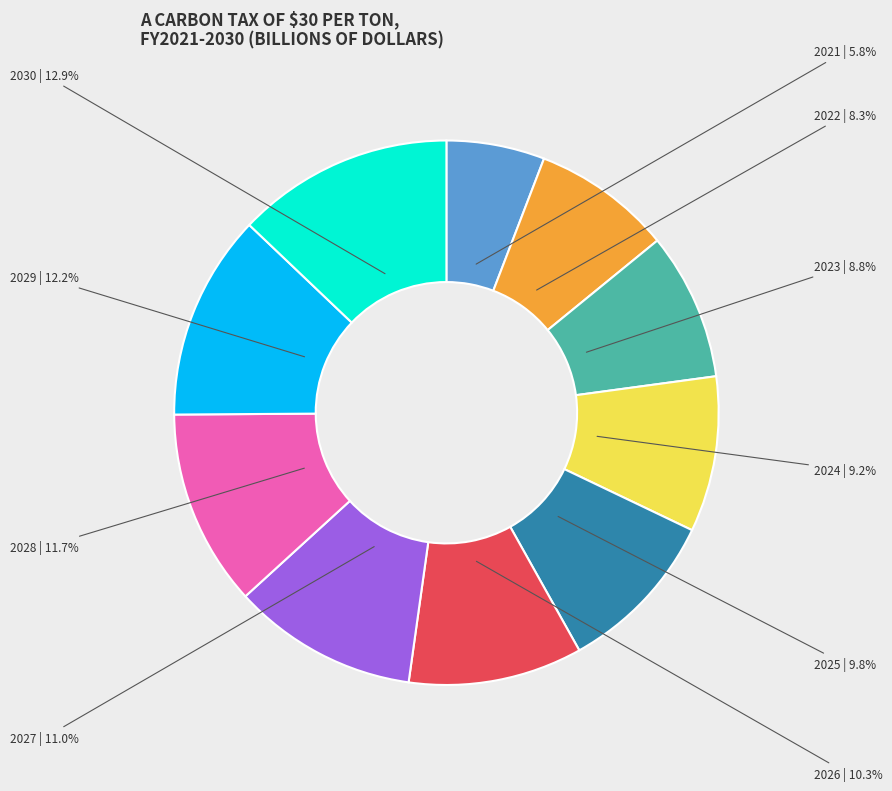

What is the smallest slice in the pie chart?

2021